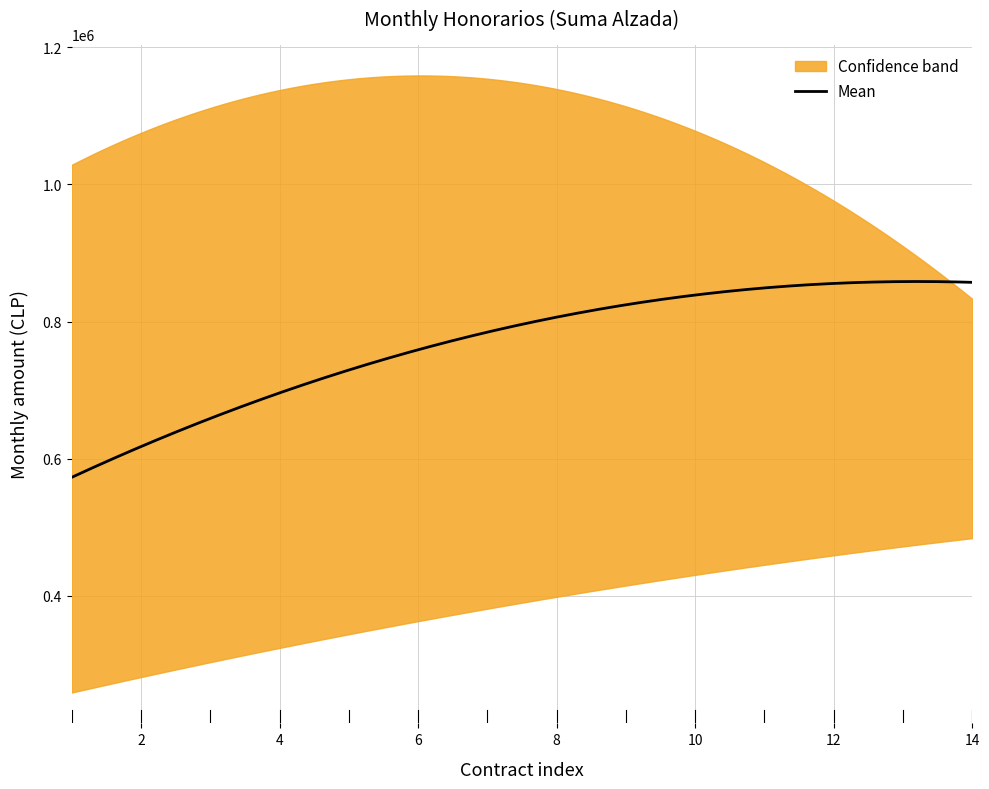

True or false: mean and lower cross at least once.

False